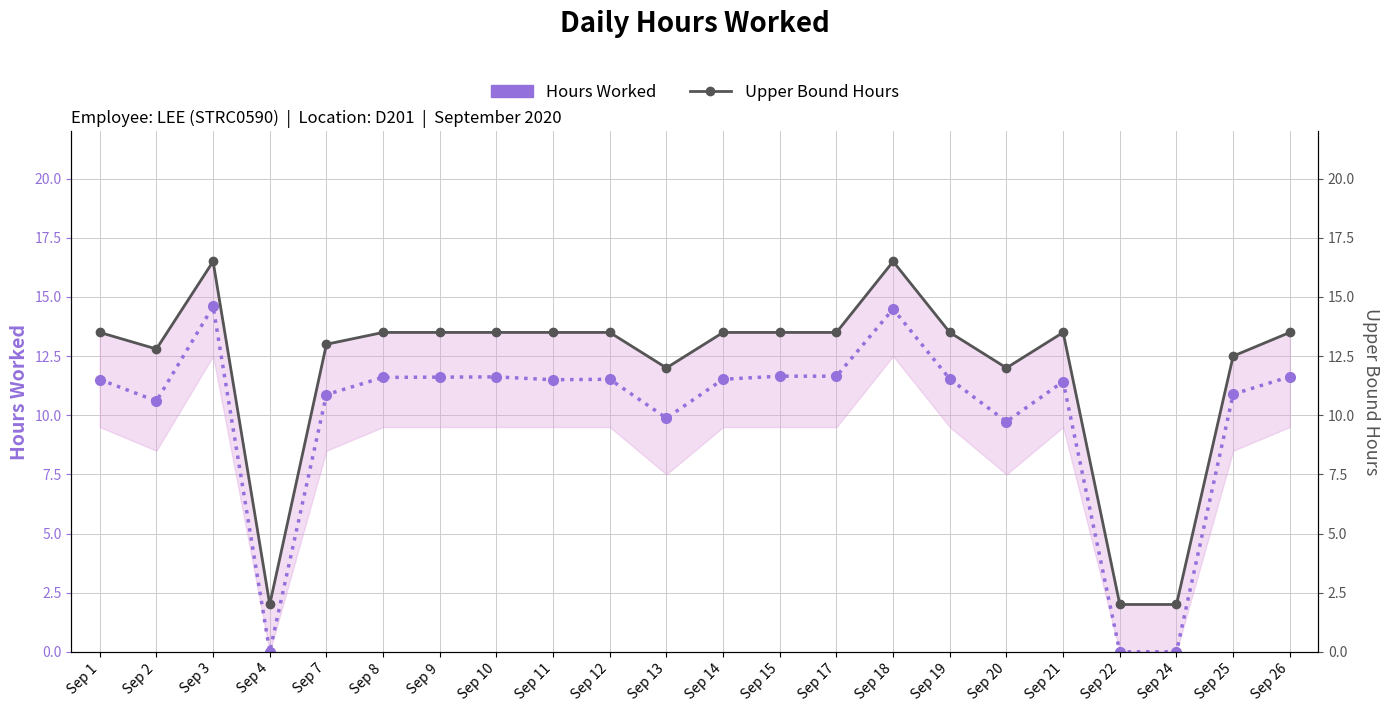

What are all the series names shown in the legend?

Hours Worked, Upper Bound Hours